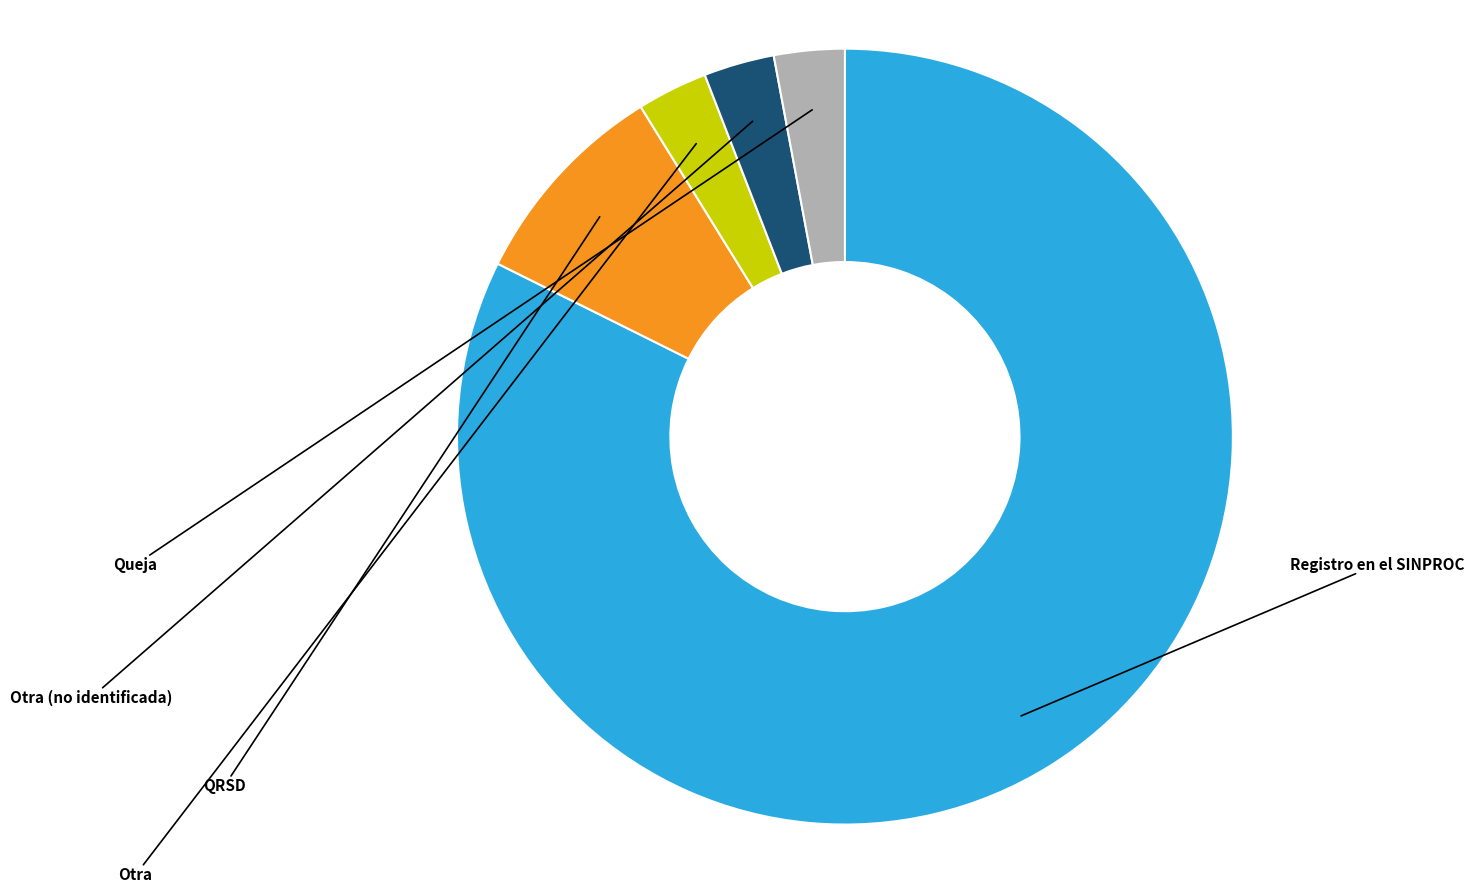

To the nearest percent, what is the difference between the largest and smallest slice percentages?

79%